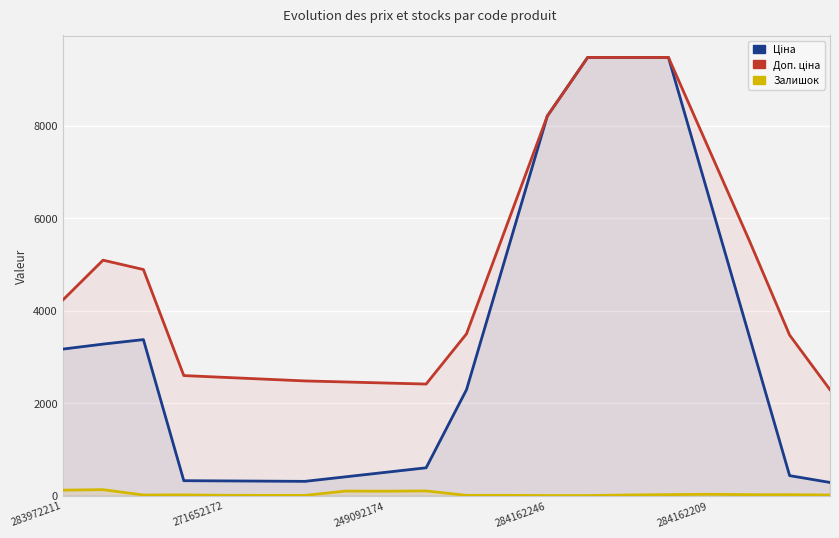

What is the label of the 11th point from the left?

10